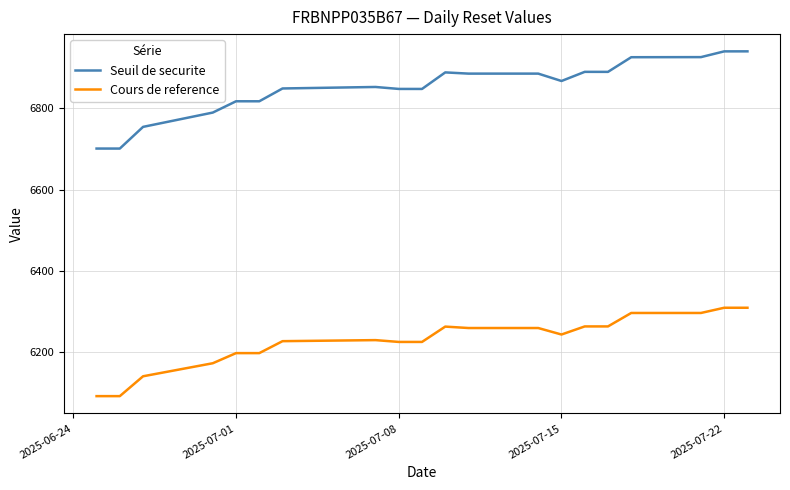

How many data points in Seuil de securite are above 6867?

10